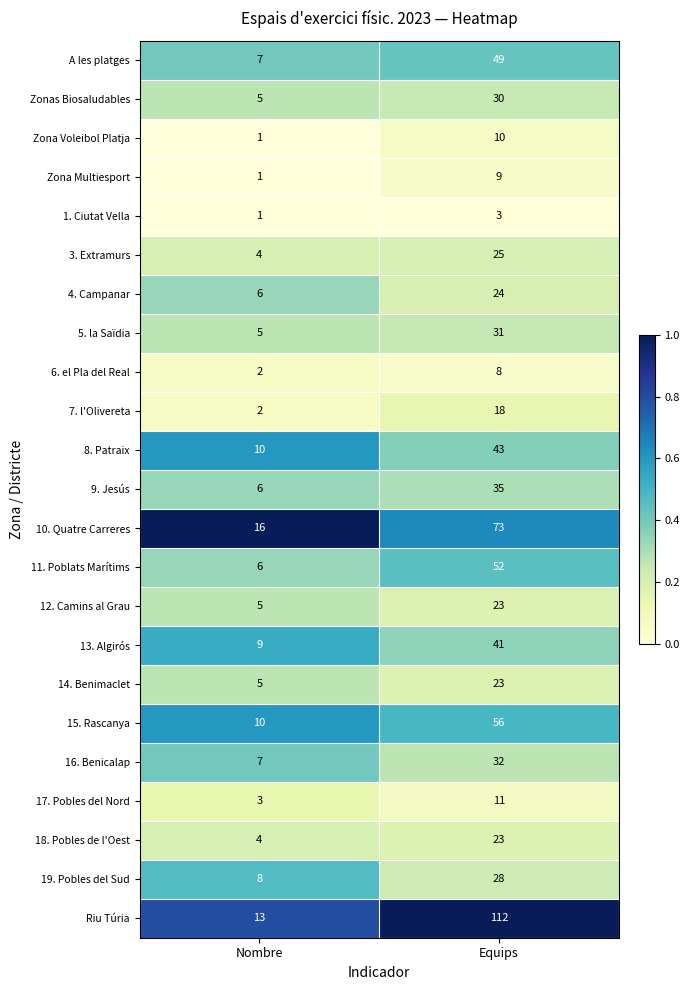

What is the maximum value for 11. Poblats Marítims?

52